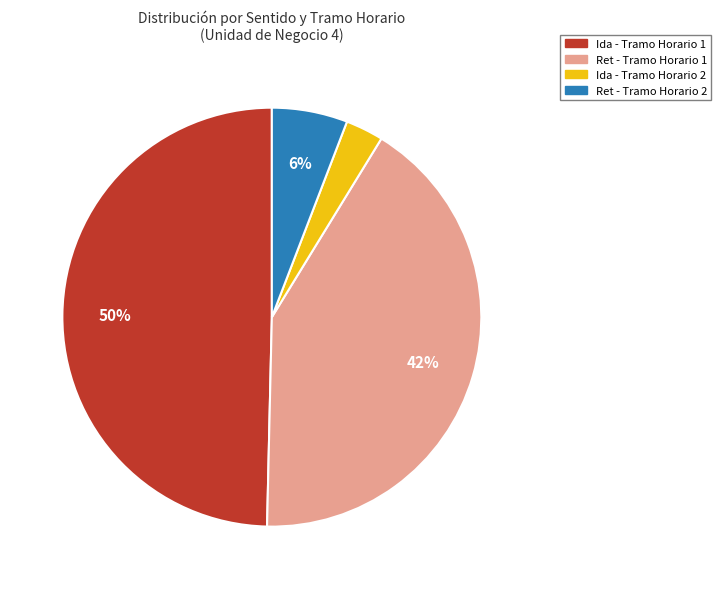

Is there any slice that represents more than half of the pie?

No